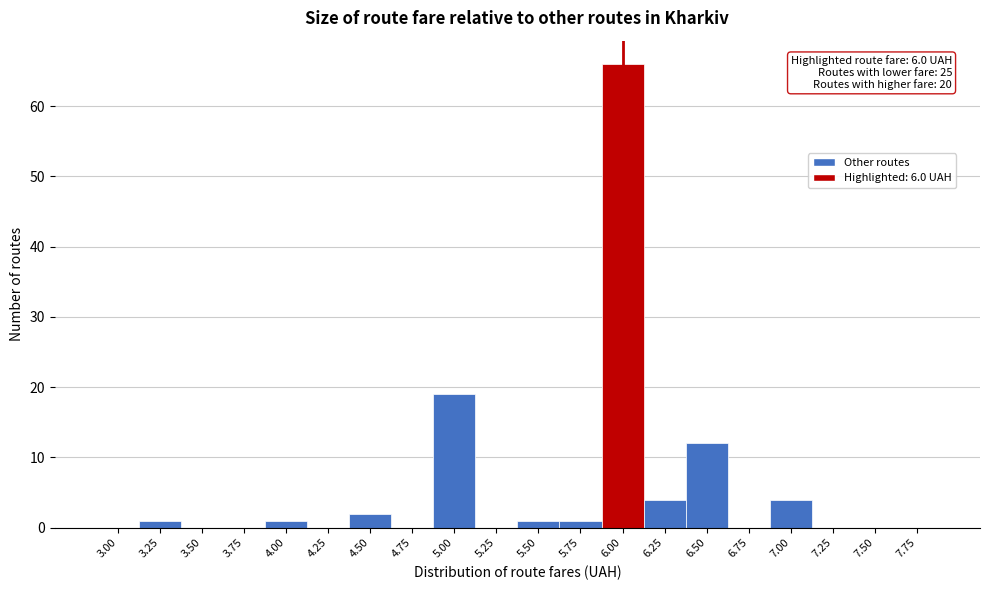

Reading left to right, what are all the values shown in this chart?

3.00=0	3.25=1	3.50=0	3.75=0	4.00=1	4.25=0	4.50=2	4.75=0	5.00=19	5.25=0	5.50=1	5.75=1	6.00=66	6.25=4	6.50=12	6.75=0	7.00=4	7.25=0	7.50=0	7.75=0